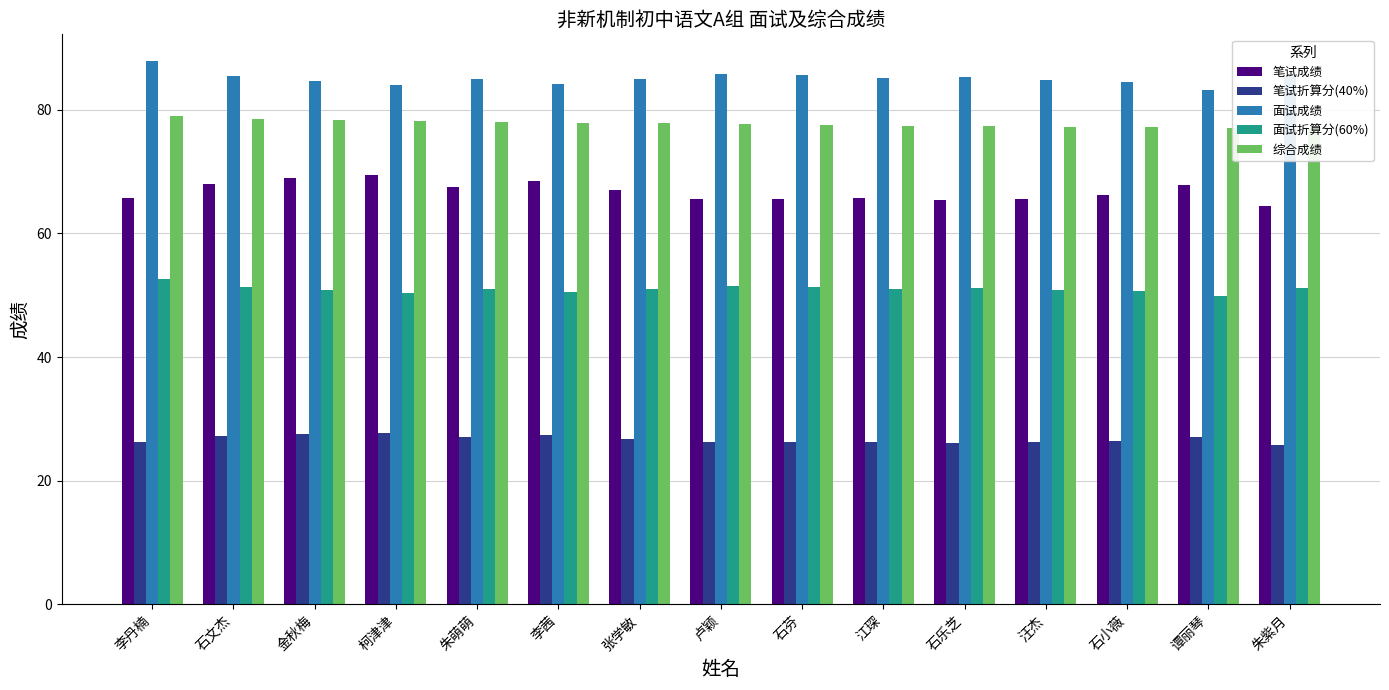

Is it true that 笔试折算分(40%) equals 16.7 at 石乐芝?

False